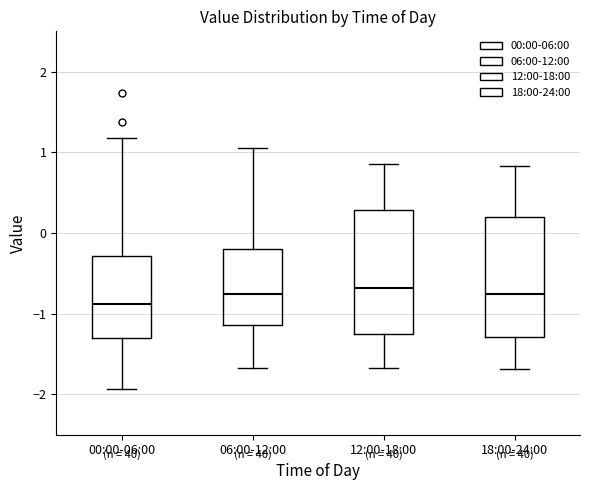

Reading left to right, read every box against the y-axis: the position of its median line, the range the box covers, and the ends of its whiskers. The values are not printed on the chart, so give them approximately, as read against the axis.

00:00-06:00: median -0.9, box -1.3 to -0.3, whiskers -1.9 to 1.2
06:00-12:00: median -0.8, box -1.1 to -0.2, whiskers -1.7 to 1.1
12:00-18:00: median -0.7, box -1.3 to 0.3, whiskers -1.7 to 0.9
18:00-24:00: median -0.8, box -1.3 to 0.2, whiskers -1.7 to 0.8